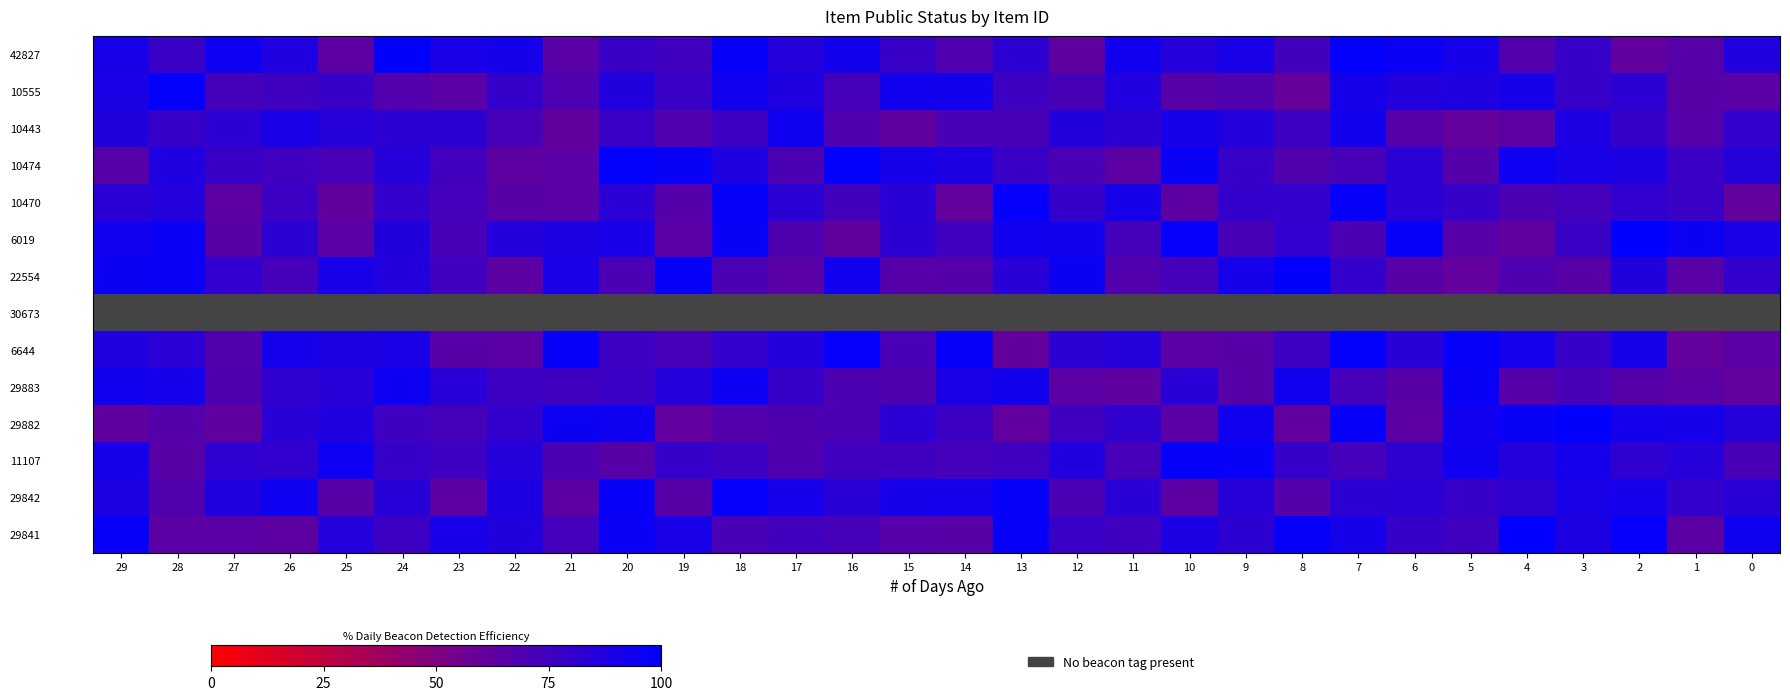

Which label corresponds to the smallest value in the chart?

29